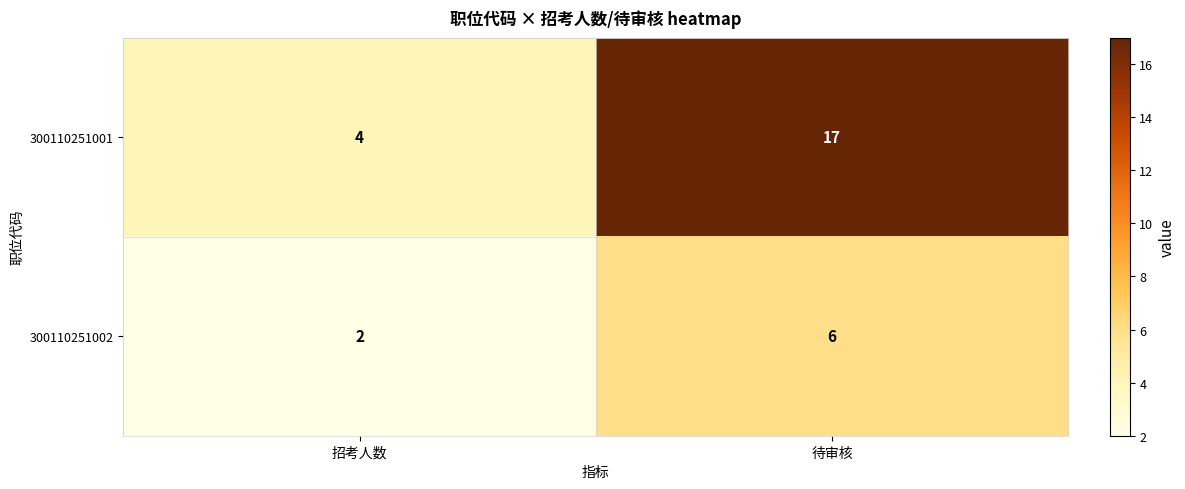

What is the difference between the highest and lowest values at 待审核?

11